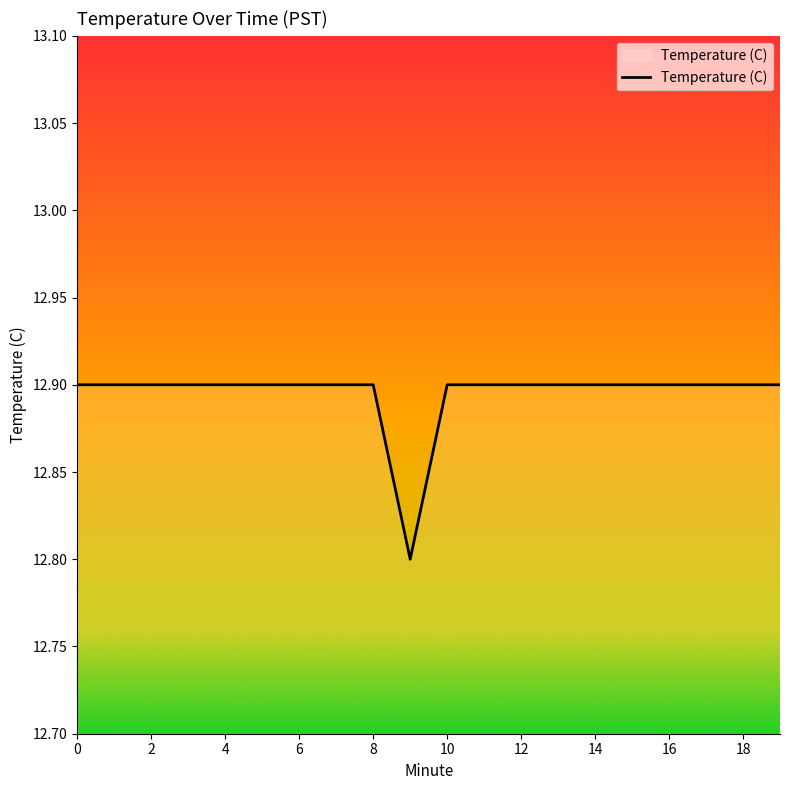

What is the maximum value shown in the chart?

12.9